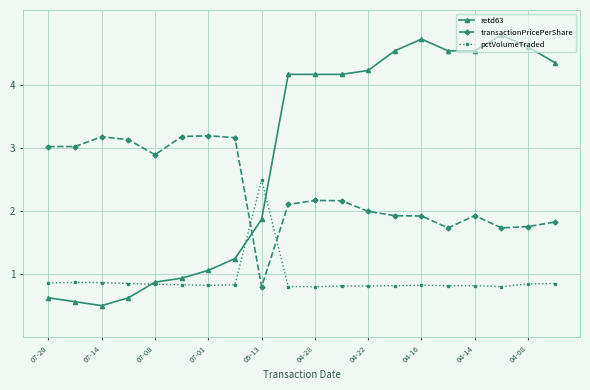

True or false: pctVolumeTraded has more than 0 interior local peaks.

True